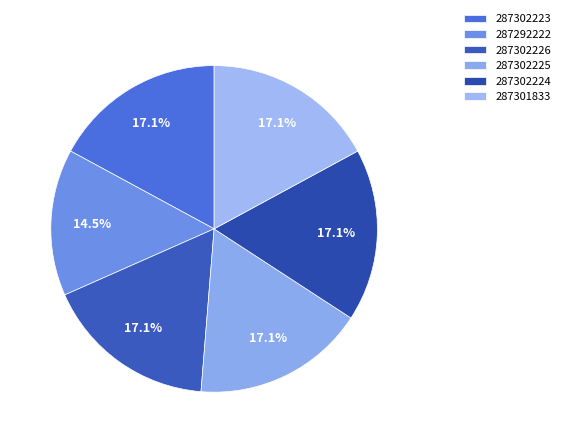

What portion of the pie excludes 287301833?

82.9%